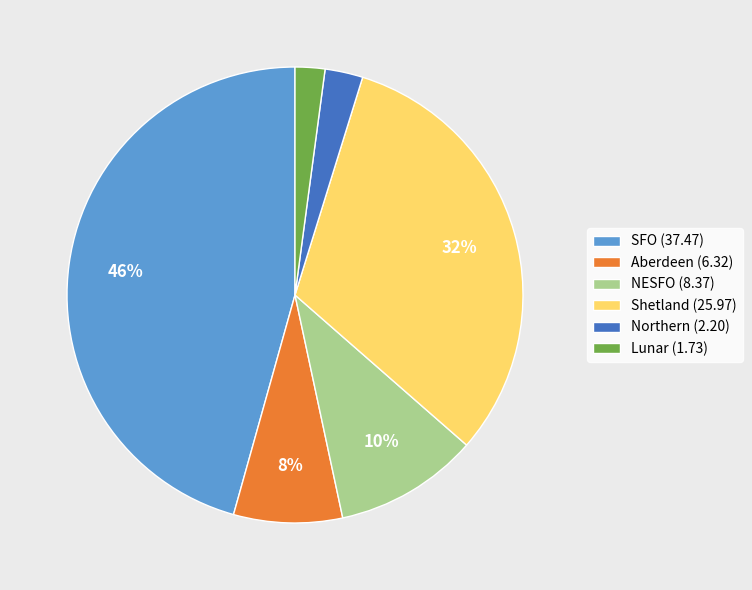

What is the smallest slice in the pie chart?

Lunar